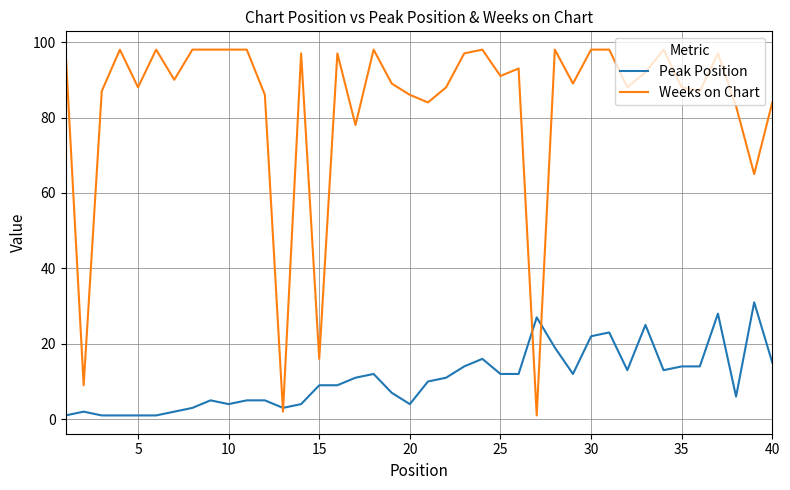

List the series in order of their peak value, lowest first.

Peak Position, Weeks on Chart